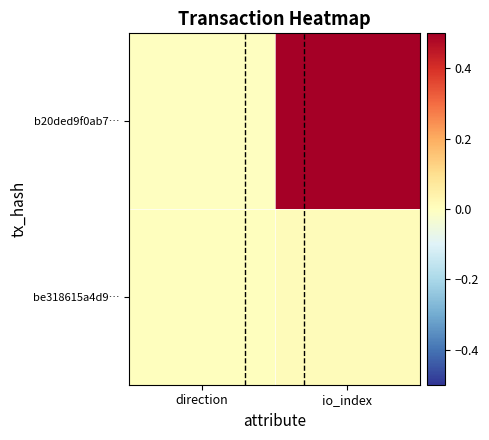

Which series has the largest total across all categories?

b20ded9f0ab7…